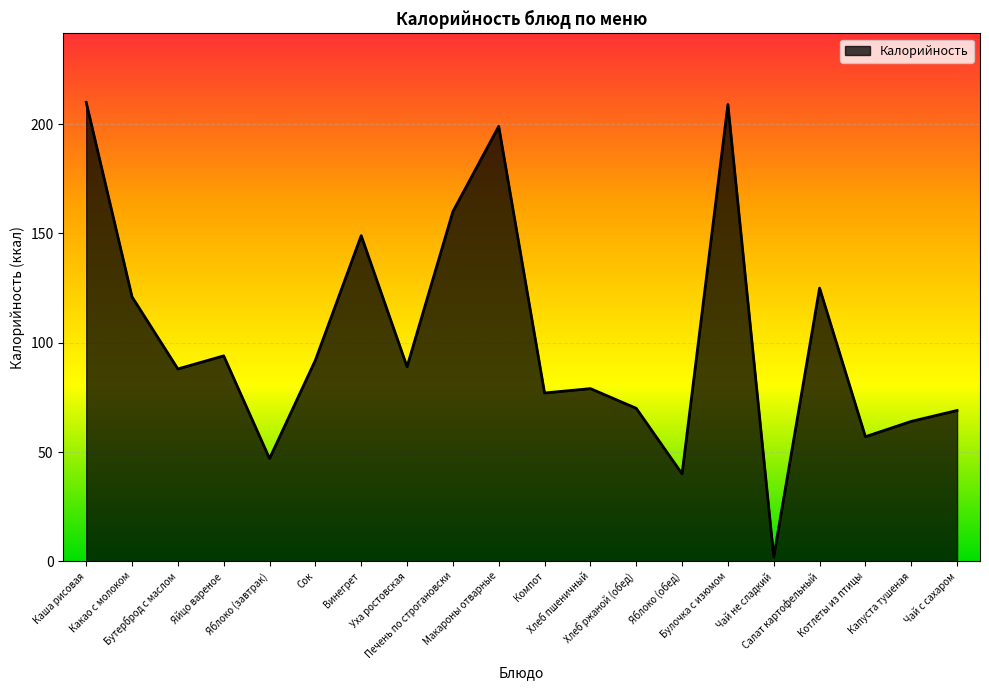

At which label does the data first exceed 89?

Каша рисовая